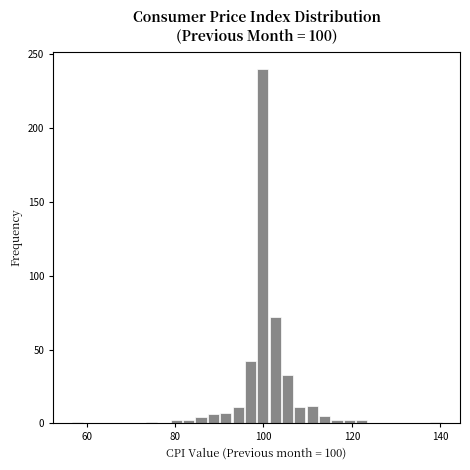

Around what value on the x-axis is the tallest bar? Give the approximate position of its centre, as read against the axis.

100